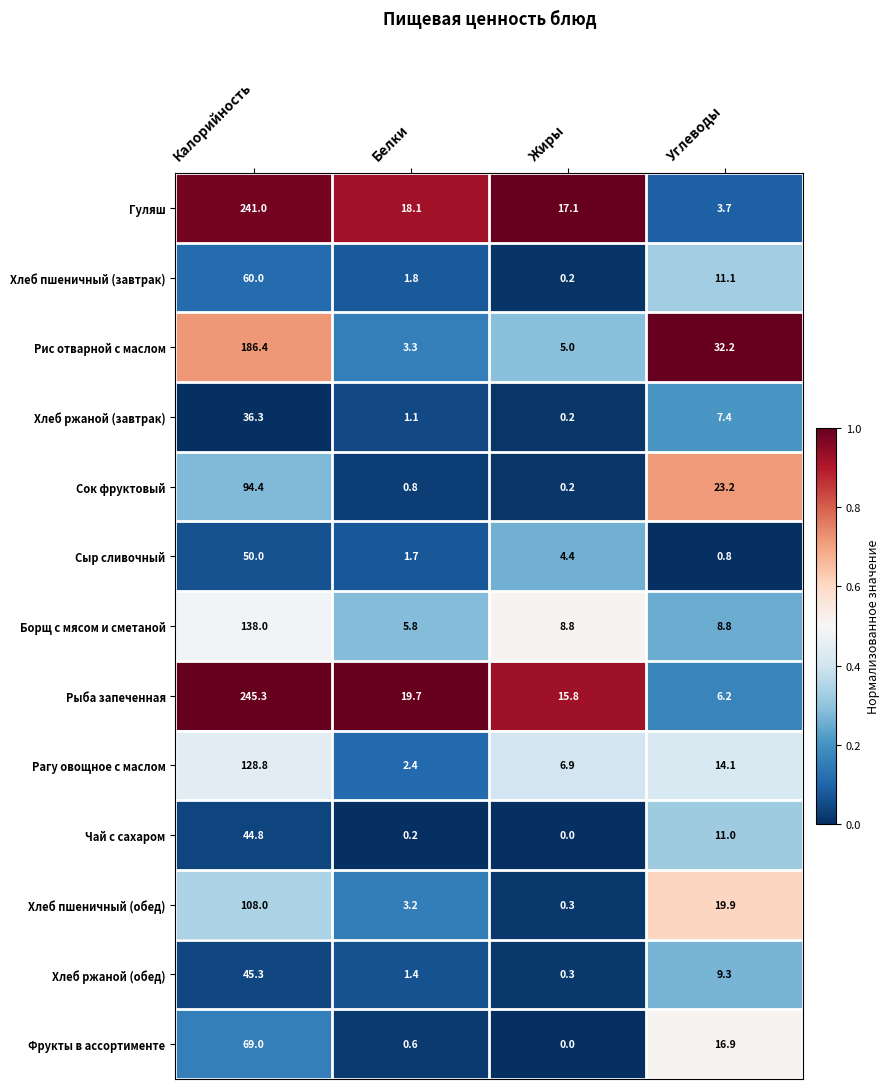

At which category does the chart reach its minimum across all series?

Жиры